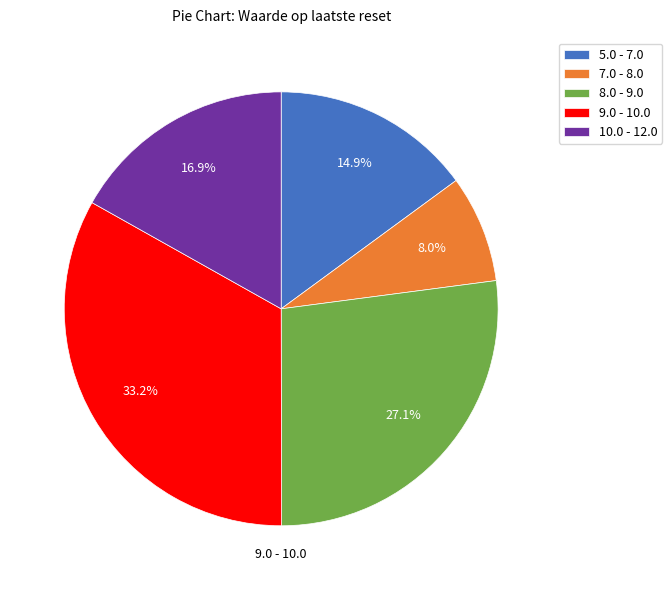

Does any single category account for the majority?

No